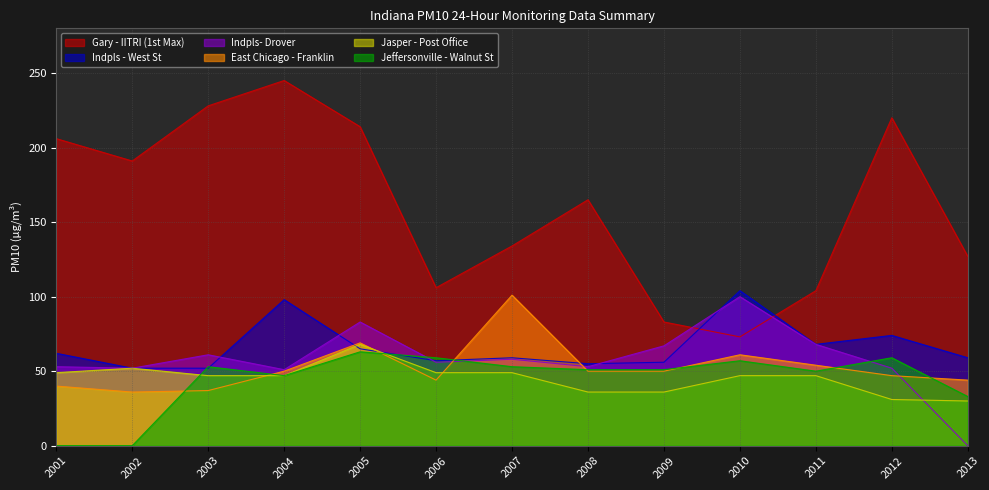

Reading right to left, what are all the values shown in this chart?

Gary - IITRI (1st Max): 2013=127	2012=220	2011=104	2010=73	2009=83	2008=165	2007=134	2006=106	2005=214	2004=245	2003=228	2002=191	2001=206
Indpls - West St: 2013=59	2012=74	2011=68	2010=104	2009=56	2008=55	2007=59	2006=57	2005=65	2004=98	2003=52	2002=52	2001=62
Indpls- Drover: 2013=0	2012=52	2011=68	2010=100	2009=67	2008=53	2007=58	2006=56	2005=83	2004=51	2003=61	2002=52	2001=53
East Chicago - Franklin: 2013=44	2012=47	2011=54	2010=61	2009=50	2008=50	2007=101	2006=44	2005=69	2004=50	2003=37	2002=36	2001=40
Jasper - Post Office: 2013=30	2012=31	2011=47	2010=47	2009=36	2008=36	2007=49	2006=49	2005=68	2004=47	2003=47	2002=52	2001=49
Jeffersonville - Walnut St: 2013=33	2012=59	2011=50	2010=57	2009=51	2008=51	2007=53	2006=59	2005=63	2004=47	2003=53	2002=0	2001=0